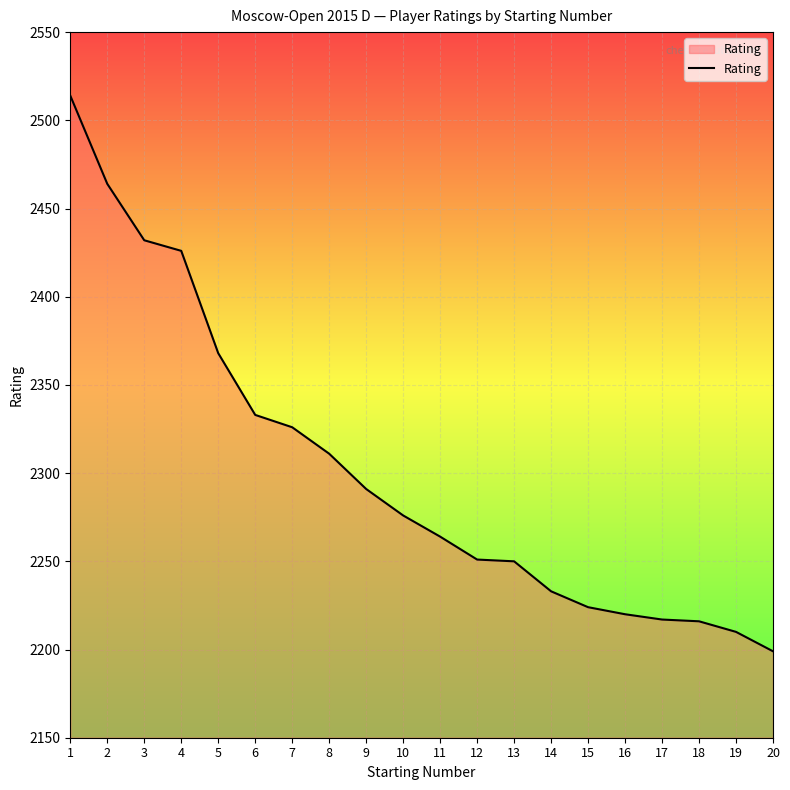

Is it true that the value at 3 is 4372?

False